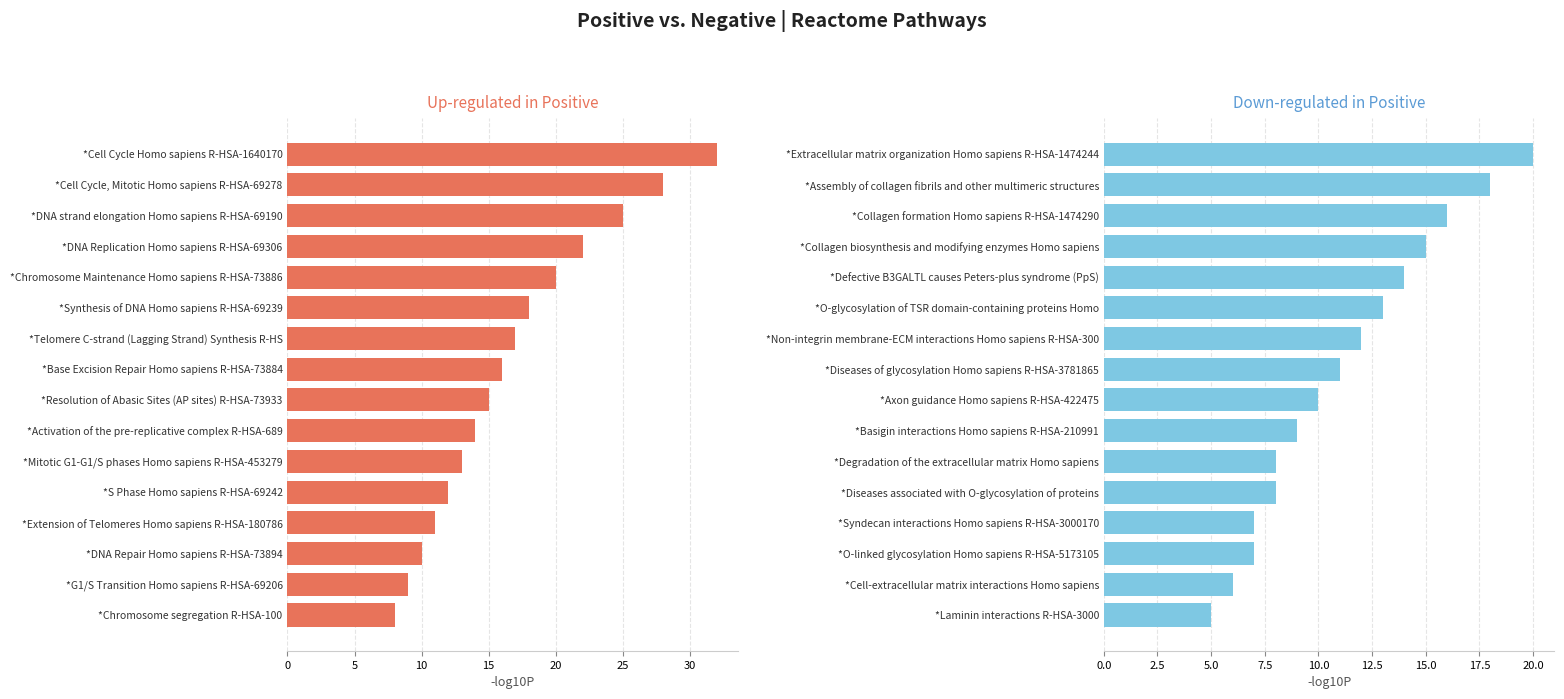

What is the value of the Up-regulated in Positive bar at the 12th from the left?

12